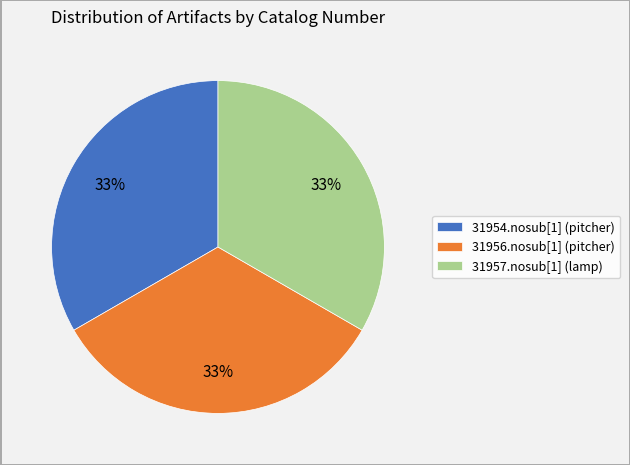

How many slices are in this pie chart?

3